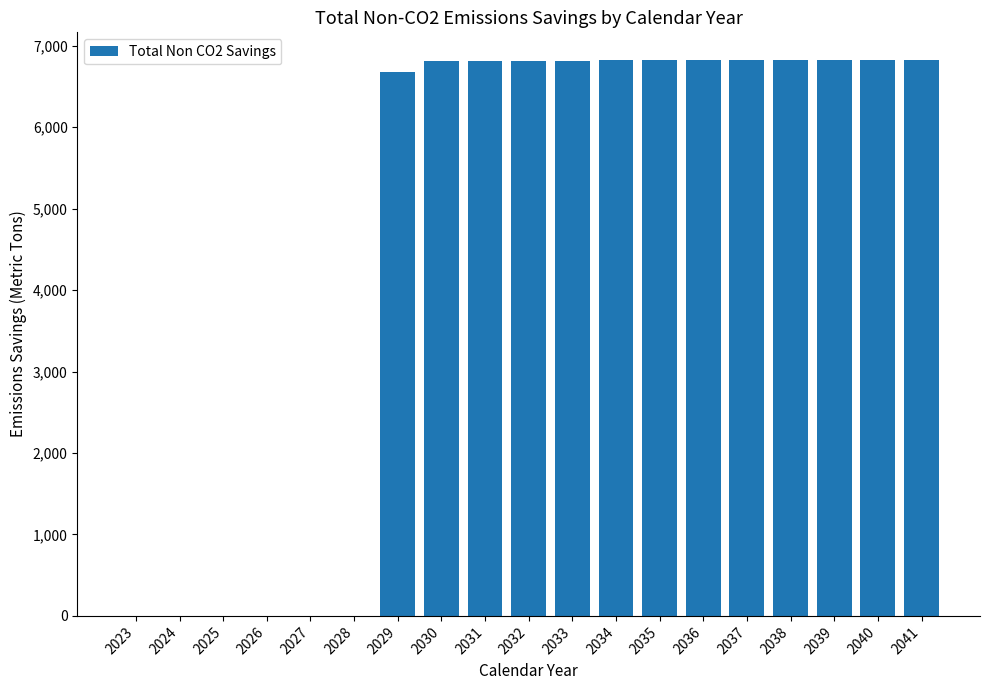

What is the change in value from 2033 to 2038?

+3.3